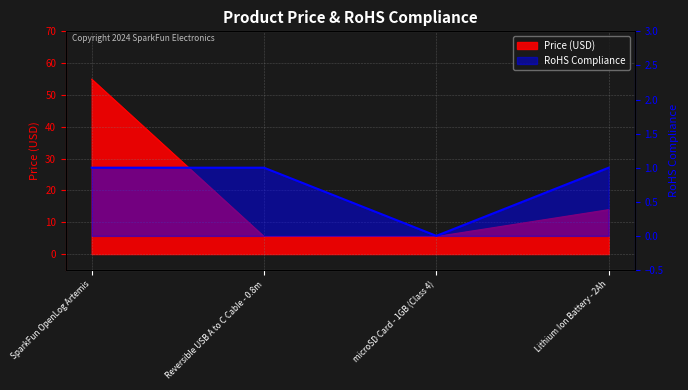

How many interior local valleys (lower than both neighbors) does the data have?

1